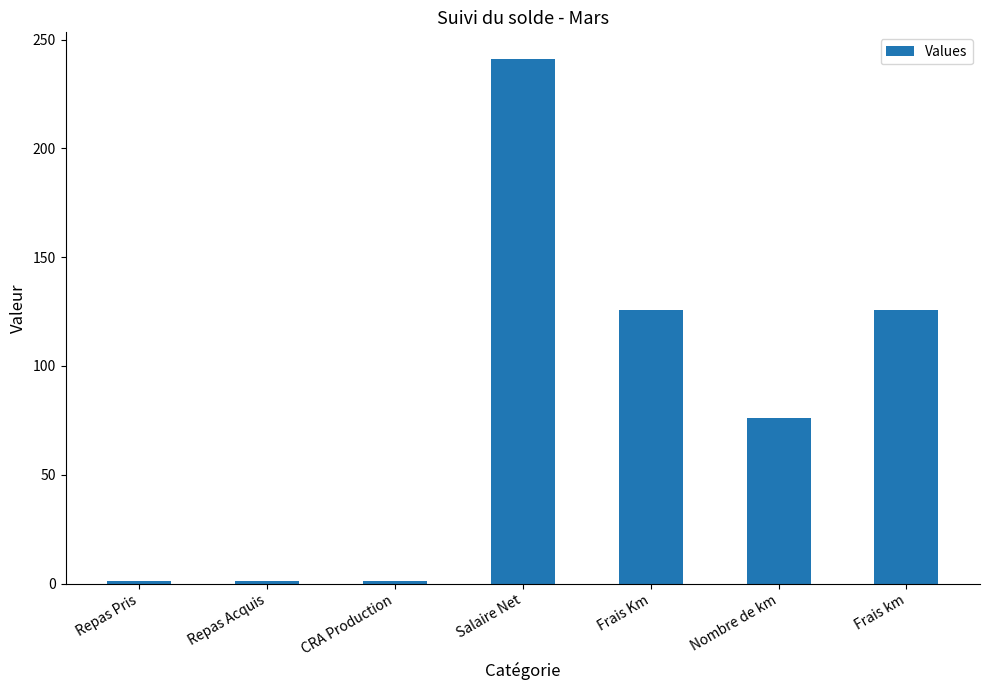

What is the difference between the second highest and minimum values?

124.8